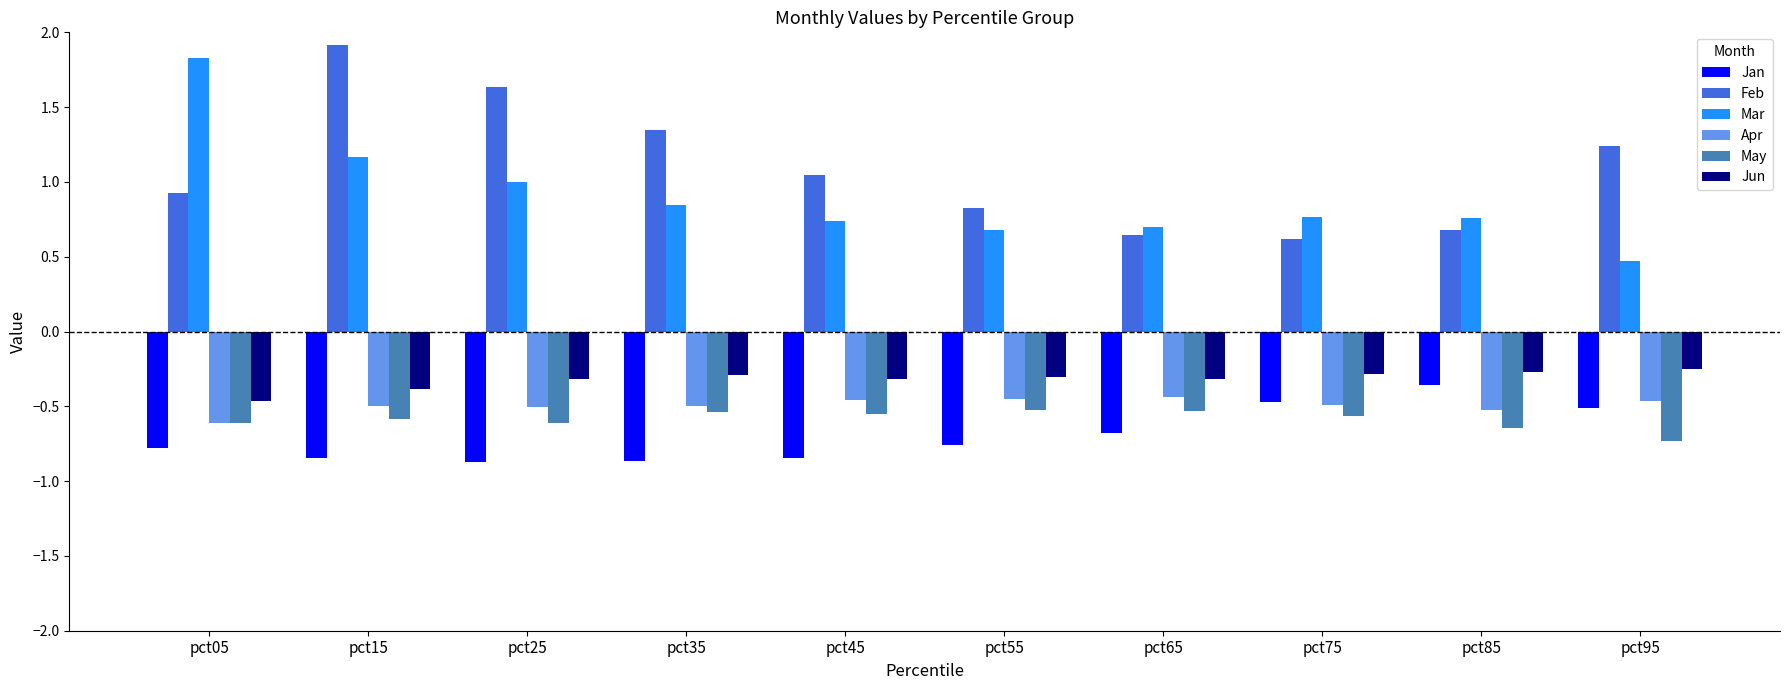

List the series in order of their peak value, lowest first.

May, Apr, Jan, Jun, Mar, Feb